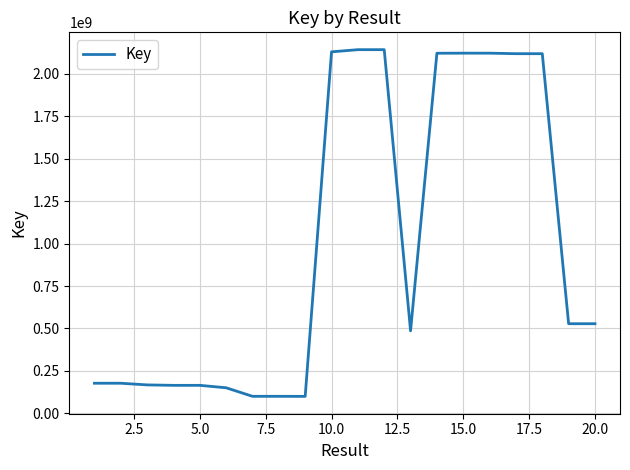

What is the maximum value shown in the chart?

2140933881